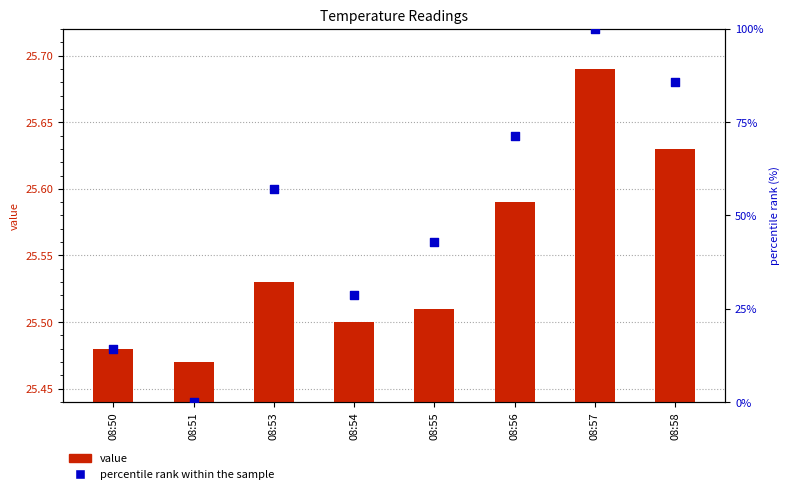

Which series has the largest total across all categories?

percentile rank within the sample